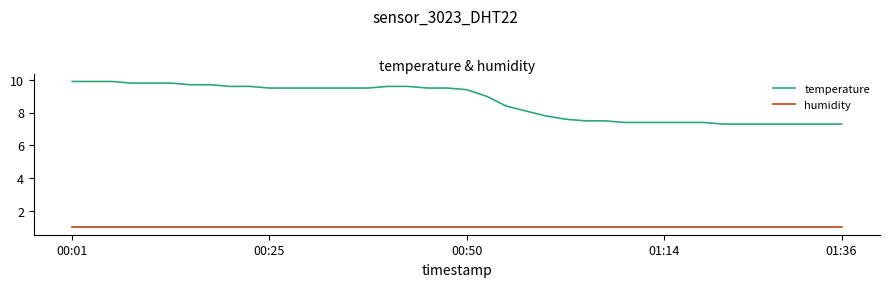

Which series has the largest range (max minus min)?

temperature